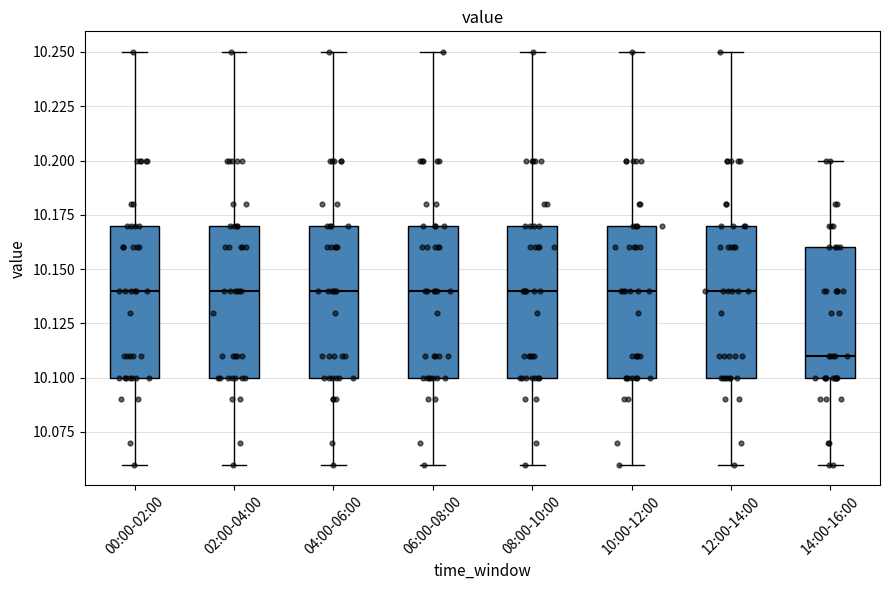

Where is the lower edge of the box for 02:00-04:00 on the y-axis? The values are not printed on the chart, so give them approximately, as read against the axis.

10.10